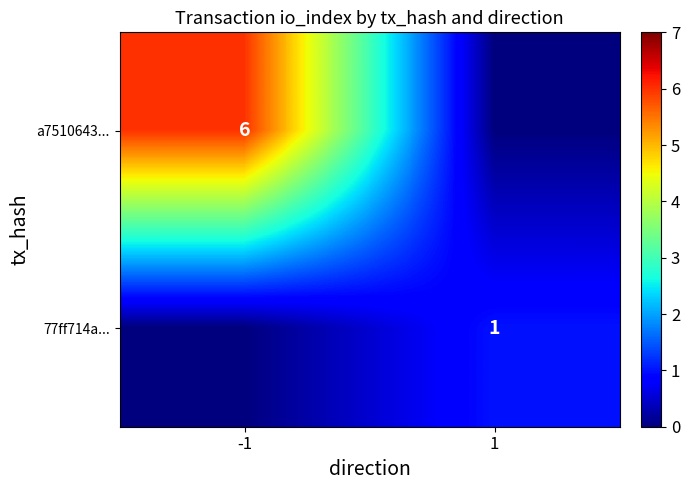

Is it true that 77ff714a... equals 1 at 1?

True